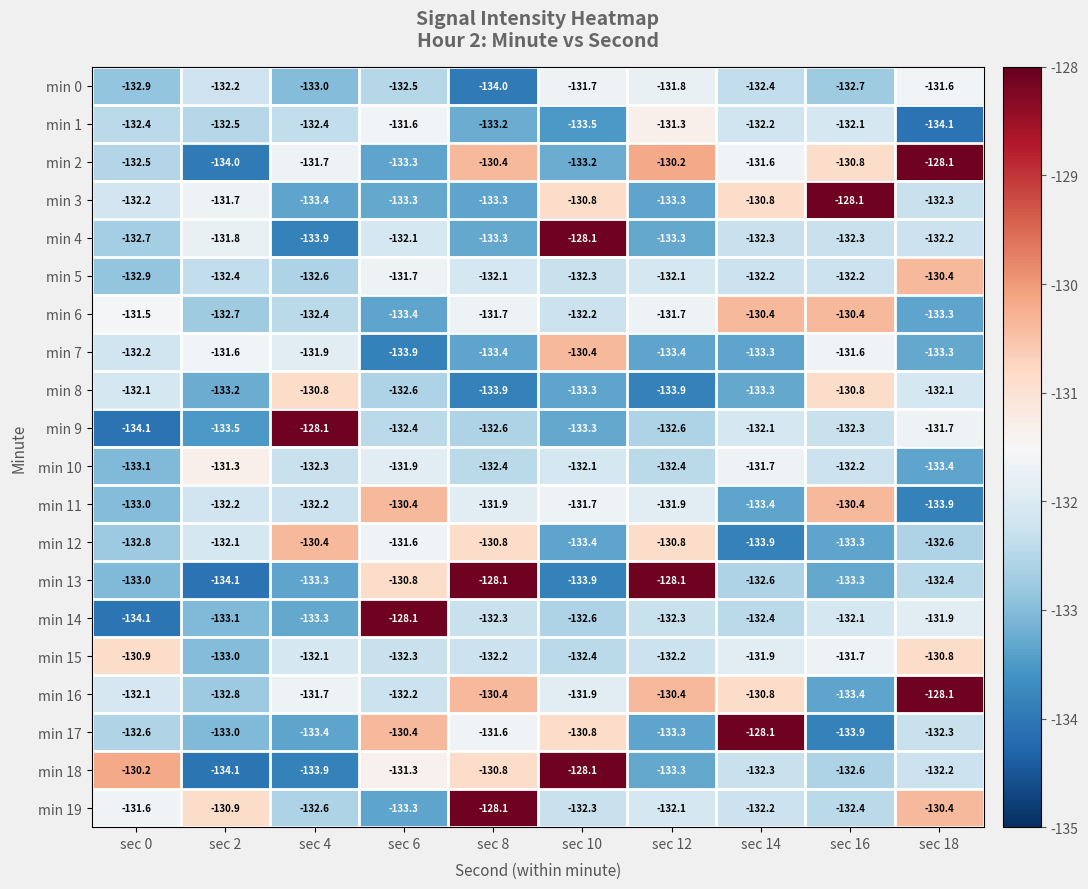

What is the maximum value shown in the chart?

-128.1